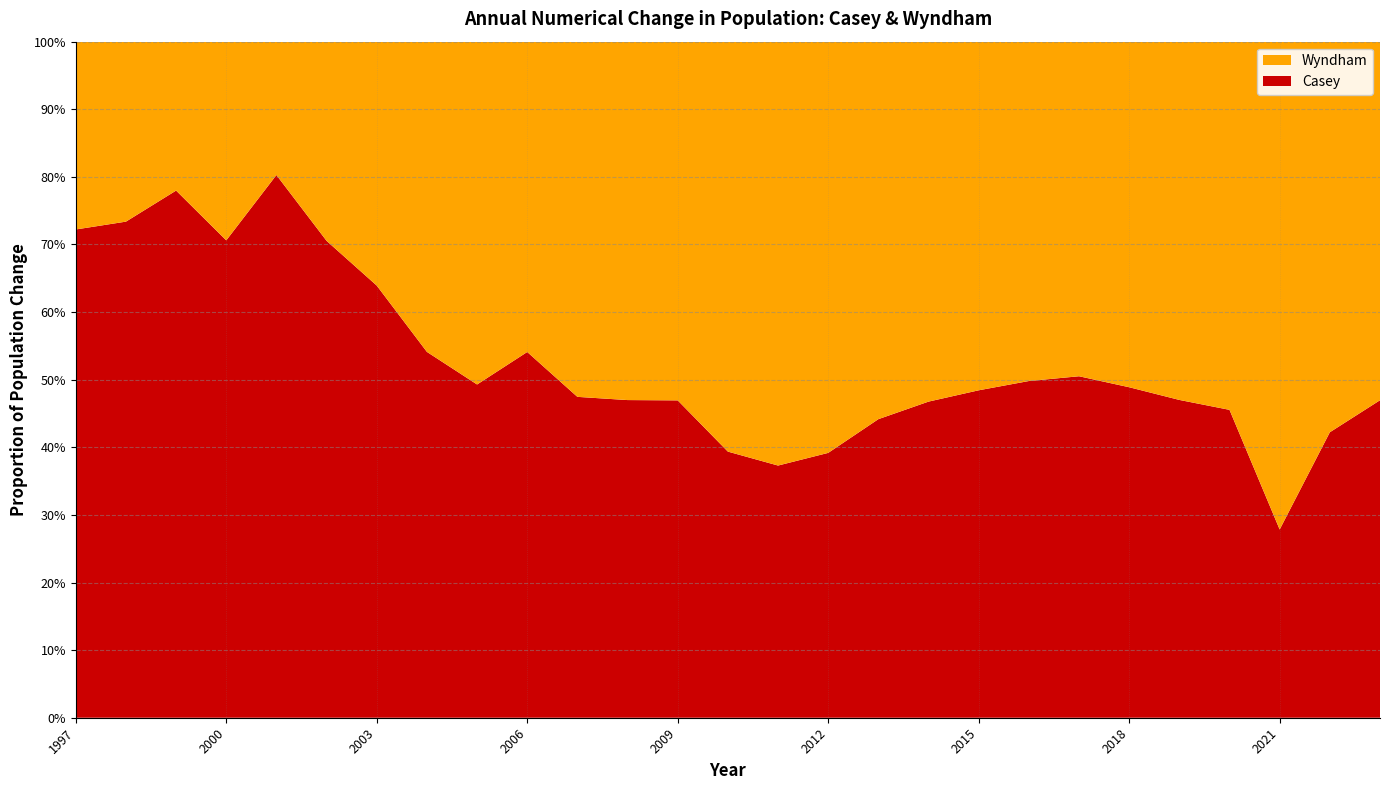

Reading right to left, transcribe all the data shown in this chart.

Casey: 2023=13006	2022=9651	2021=5059	2020=10432	2019=13519	2018=13672	2017=13250	2016=13113	2015=11855	2014=10195	2013=8911	2012=8165	2011=6811	2010=7750	2009=8545	2008=7969	2007=7526	2006=6758	2005=6721	2004=8083	2003=10361	2002=9196	2001=7920	2000=7510	1999=6277	1998=6161	1997=4737
Wyndham: 2023=14689	2022=13205	2021=13111	2020=12475	2019=15240	2018=14296	2017=12983	2016=13216	2015=12622	2014=11608	2013=11266	2012=12677	2011=11448	2010=11938	2009=9659	2008=8991	2007=8331	2006=5734	2005=6914	2004=6854	2003=5848	2002=3841	2001=1946	2000=3126	1999=1773	1998=2235	1997=1822